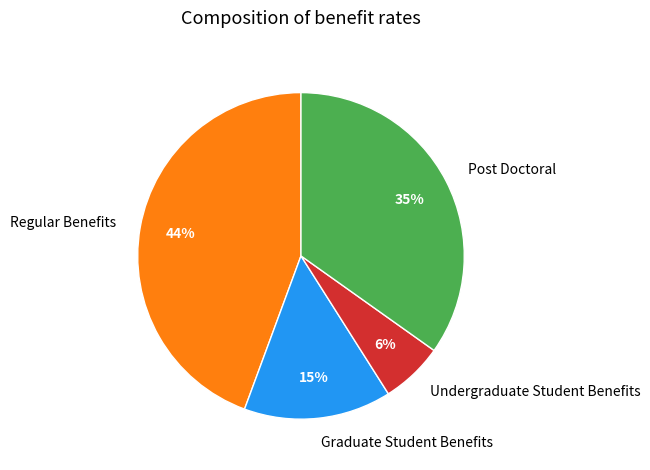

What is the smallest slice in the pie chart?

Undergraduate Student Benefits